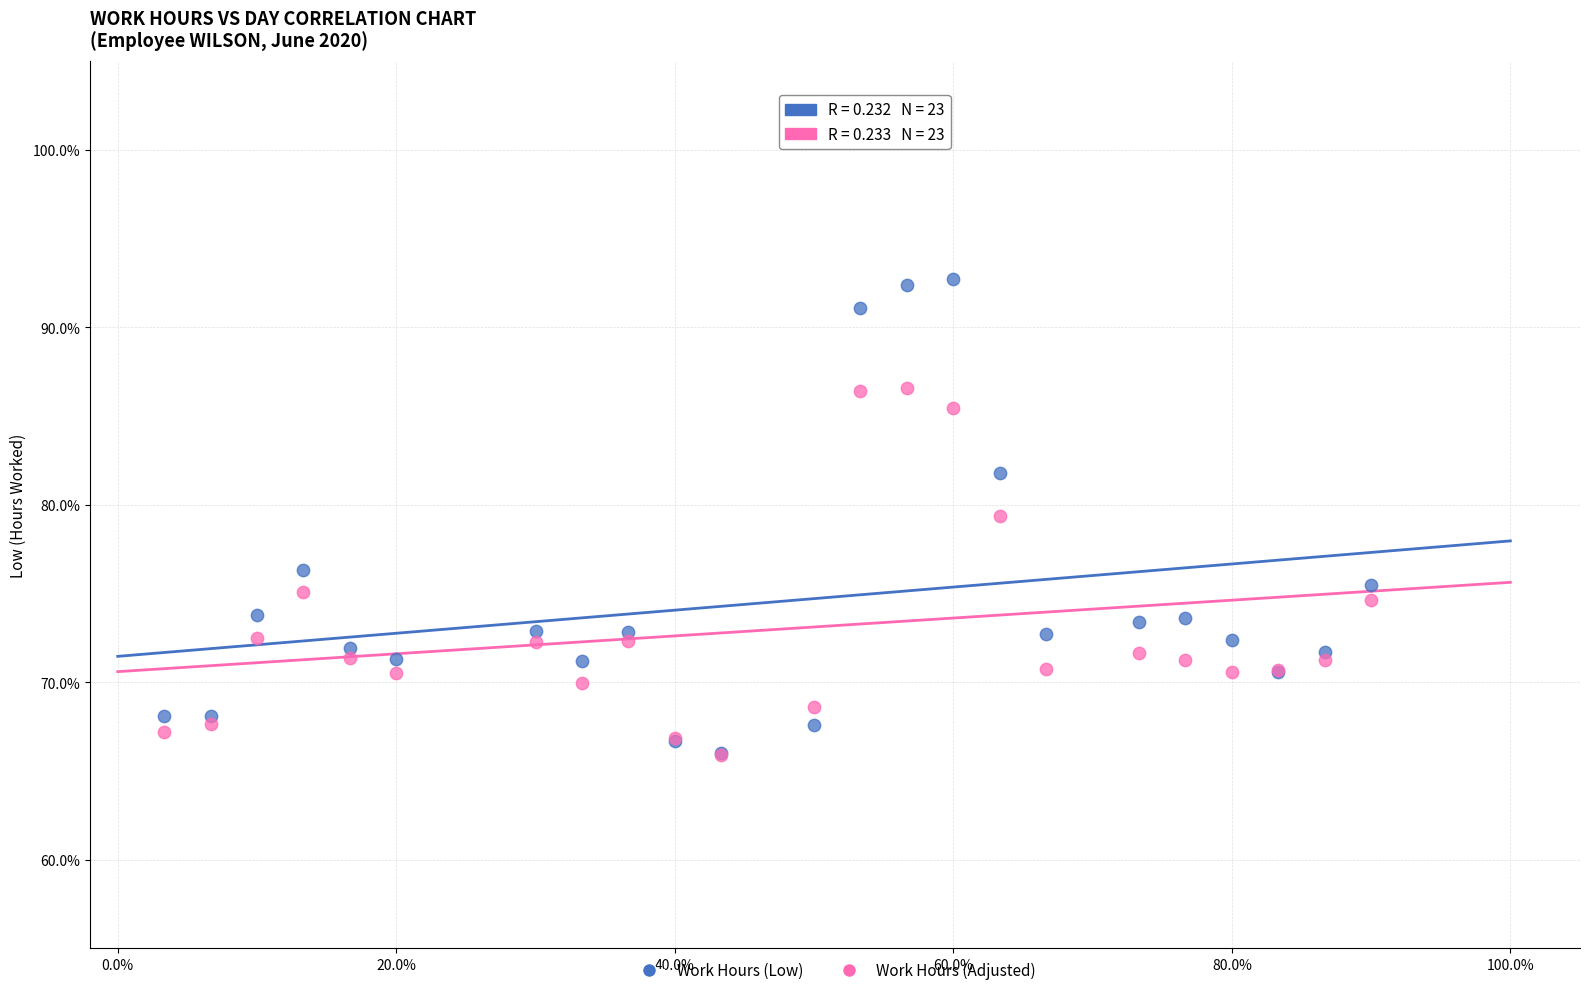

Which series contains the highest Y value?

Work Hours (Low)